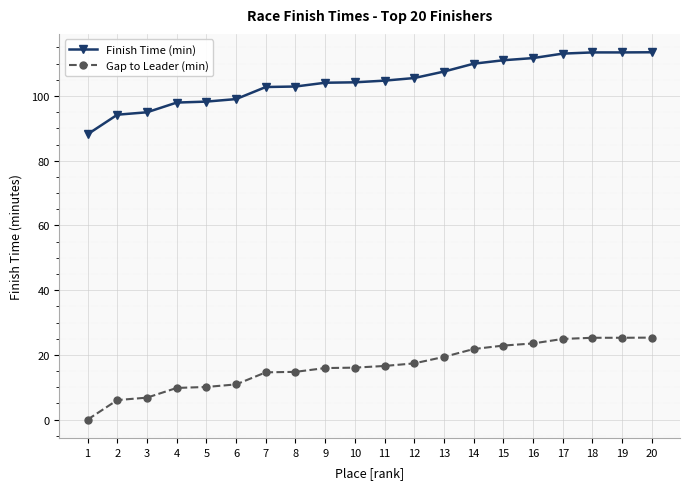

What are all the series names shown in the legend?

Finish Time (min), Gap to Leader (min)